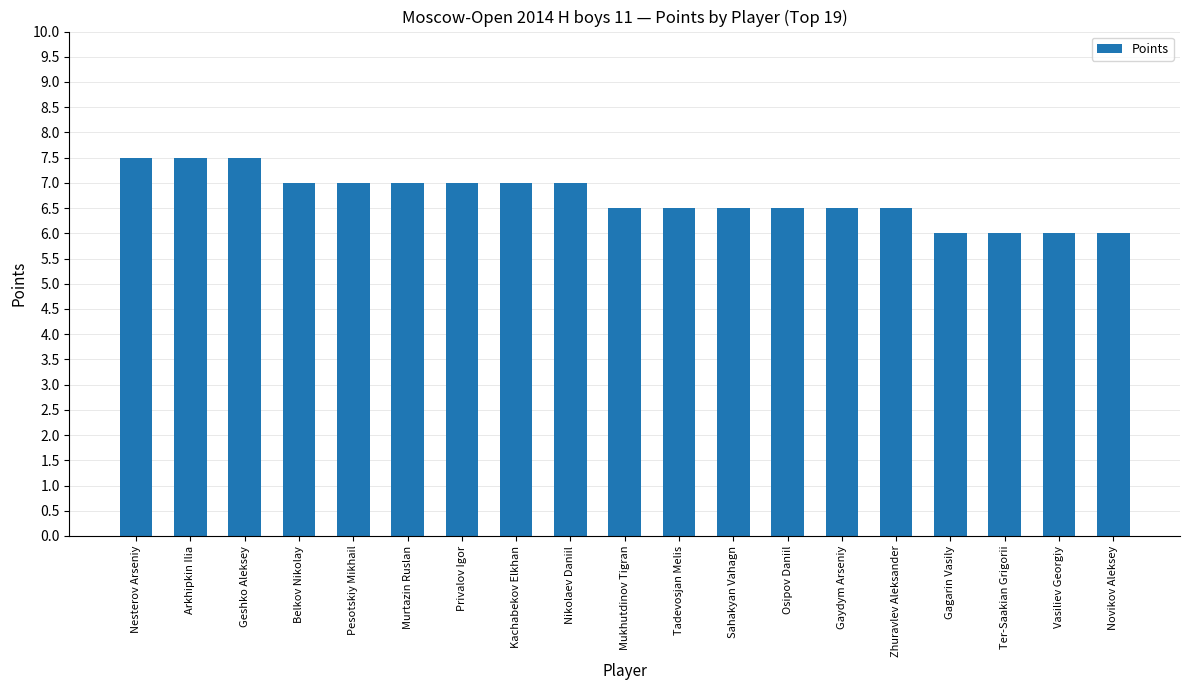

Reading left to right, list all the values displayed in this chart.

Nesterov Arseniy=7.5	Arkhipkin Ilia=7.5	Geshko Aleksey=7.5	Belkov Nikolay=7.0	Pesotskiy Mikhail=7.0	Murtazin Ruslan=7.0	Privalov Igor=7.0	Kachabekov Elkhan=7.0	Nikolaev Daniil=7.0	Mukhutdinov Tigran=6.5	Tadevosjan Melis=6.5	Sahakyan Vahagn=6.5	Osipov Daniil=6.5	Gaydym Arseniy=6.5	Zhuravlev Aleksander=6.5	Gagarin Vasily=6.0	Ter-Saakian Grigorii=6.0	Vasiliev Georgiy=6.0	Novikov Aleksey=6.0